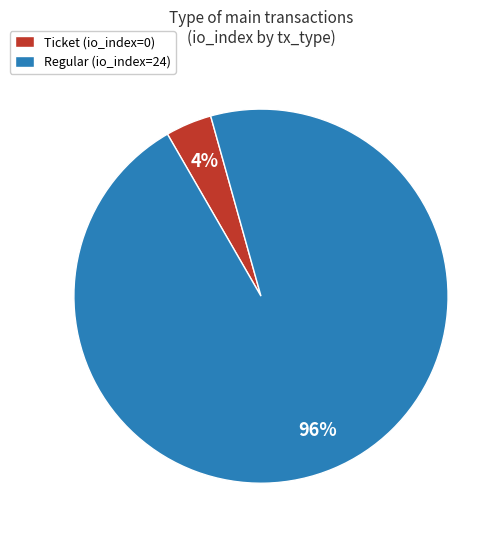

Between Regular (io_index=24) and Ticket (io_index=0), which is larger?

Regular (io_index=24)